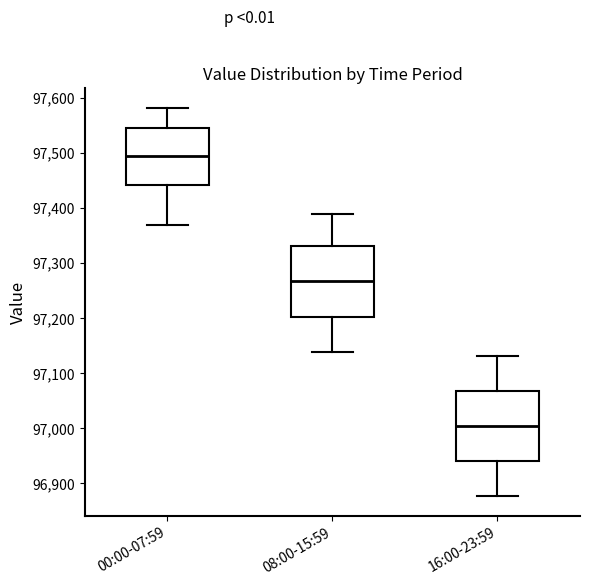

Which box has the lowest median line?

16:00-23:59